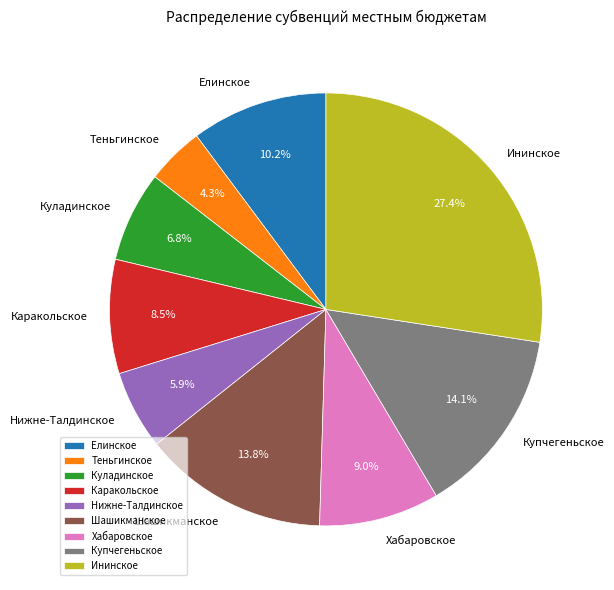

What is the largest slice in the pie chart?

Ининское